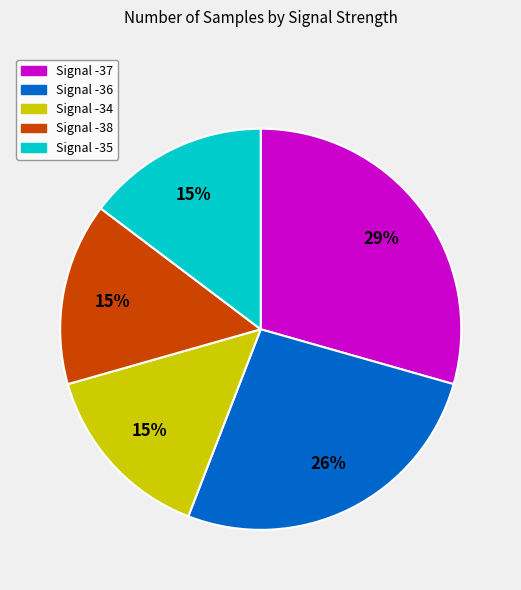

Is there a majority slice in this chart?

No